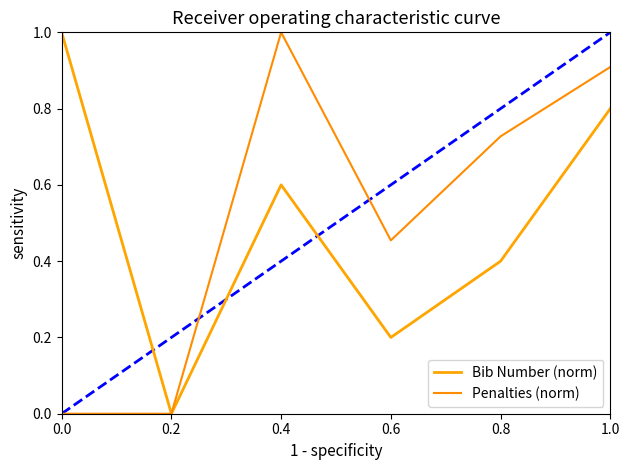

What is the difference between the maximum and minimum values in the Bib Number (norm) series?

1.0